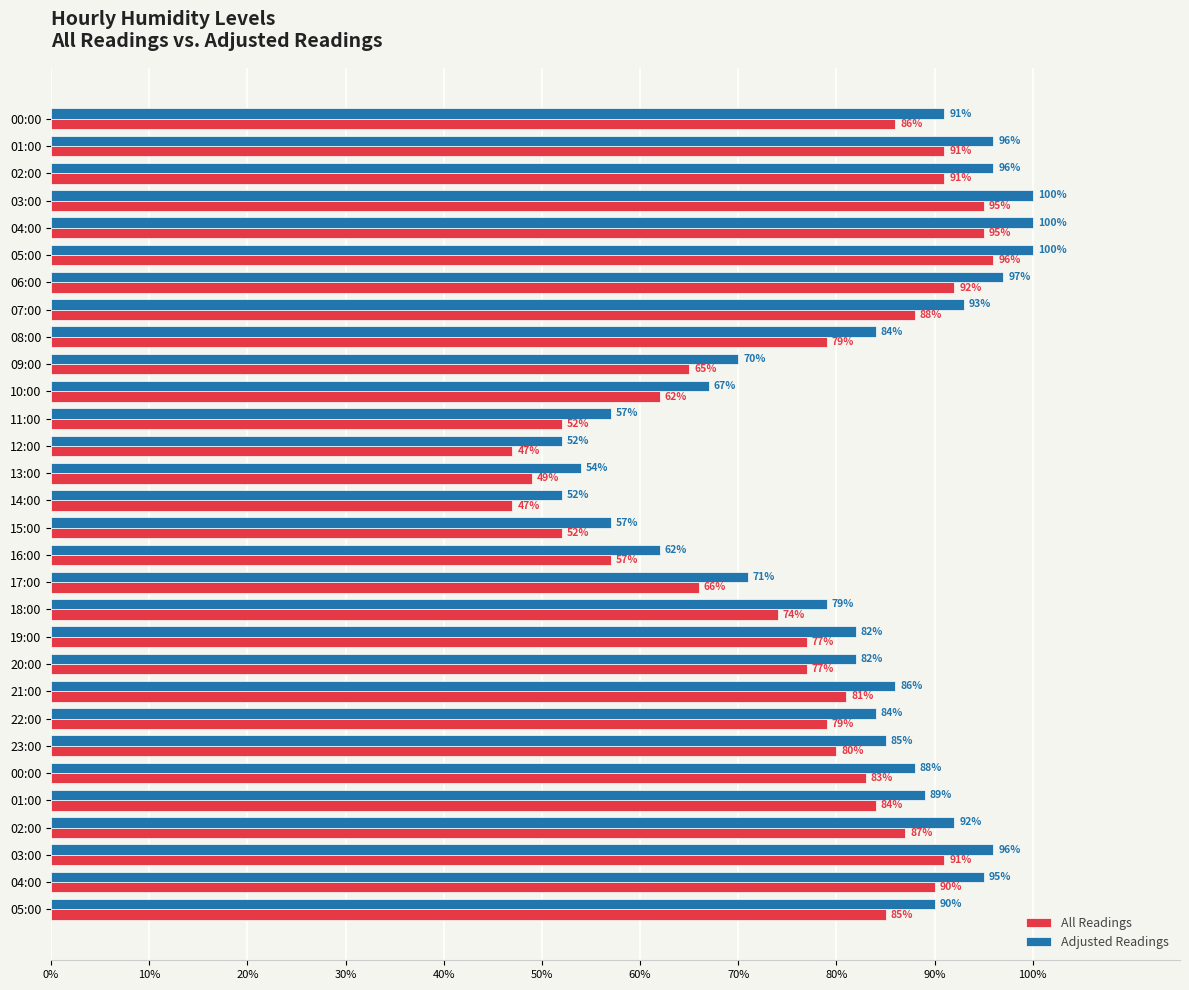

What are all the series names shown in the legend?

All Readings, Adjusted Readings